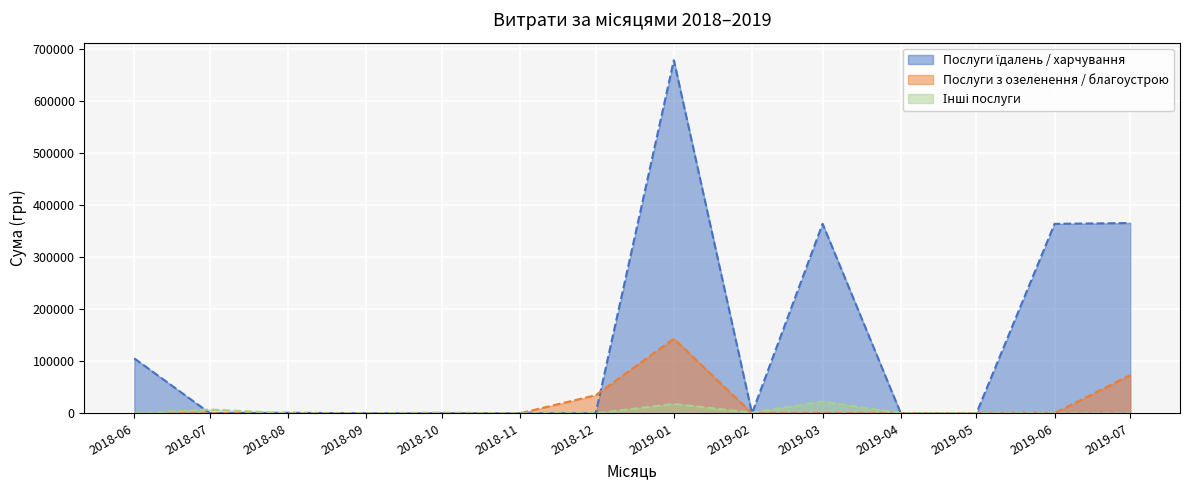

How many lines are shown in the chart?

3